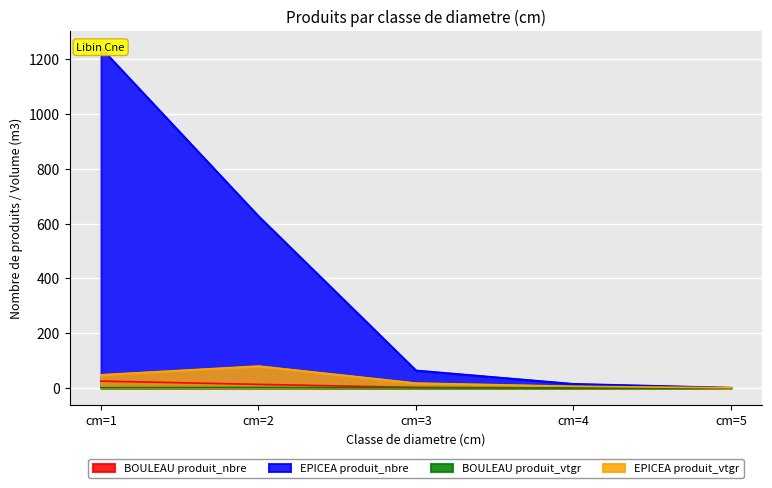

Which category has the highest value in the EPICEA produit_vtgr series?

cm=2